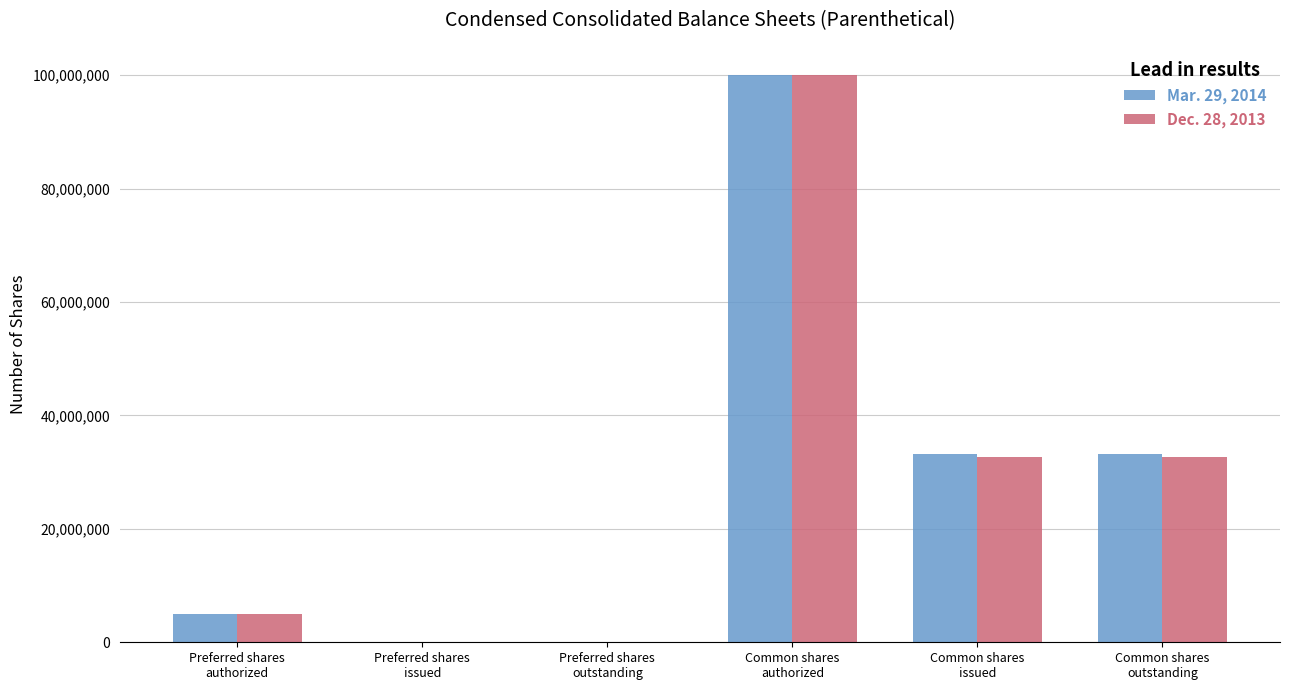

How many groups of bars are there?

6